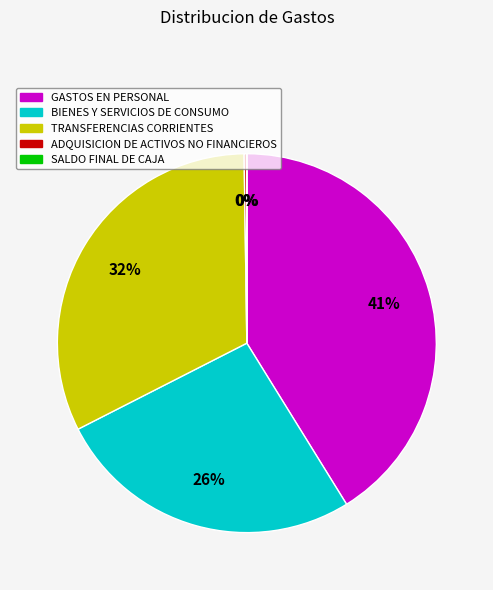

Is there a majority slice in this chart?

No